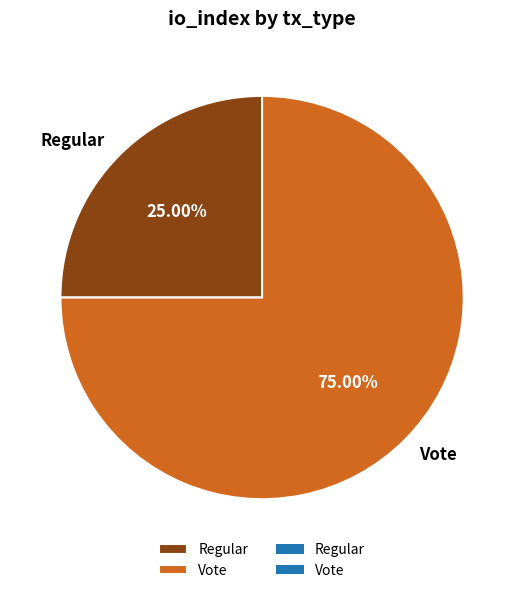

To the nearest percent, what percentage of the pie is Regular?

25%